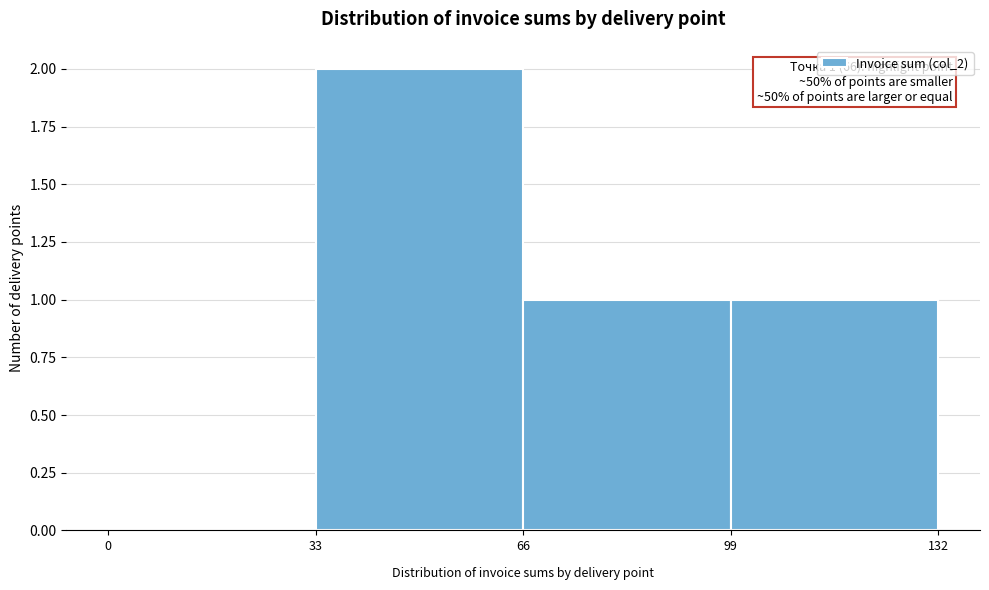

Which range on the x-axis has the tallest bar?

33 to 66